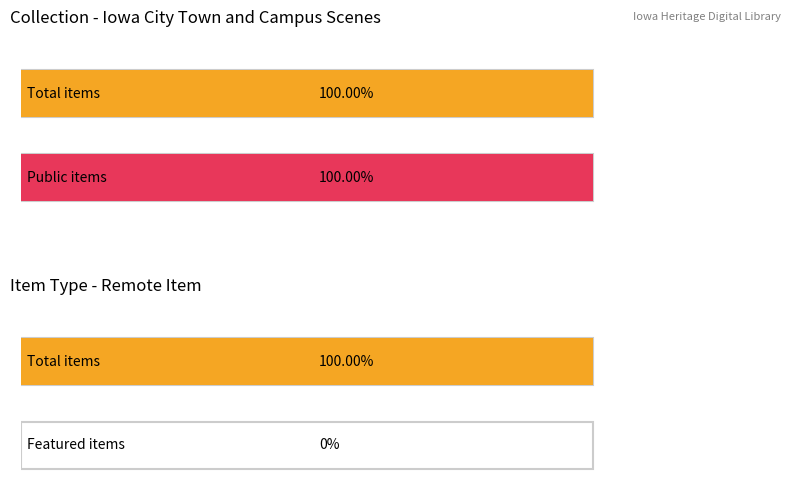

Which series has the largest range (max minus min)?

public